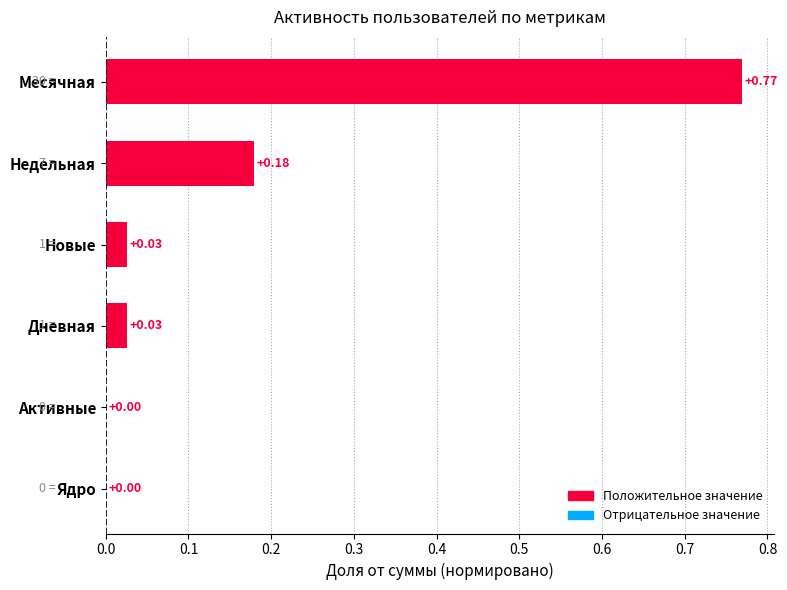

What is the change in value from Недельная to Месячная?

+0.6